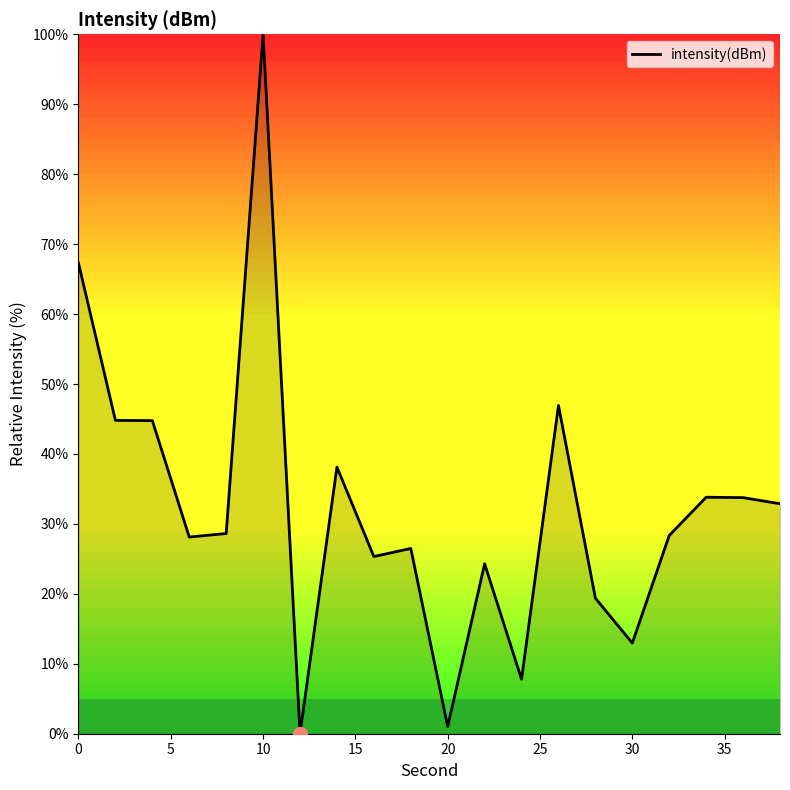

What is the difference between the maximum and minimum values?

100.0